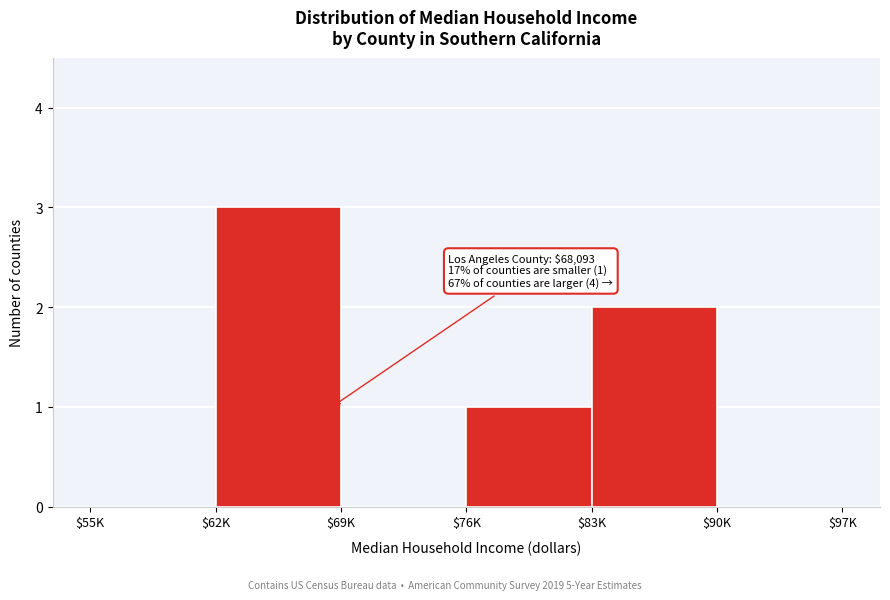

The chart shows a value of 1 at $69K. True or false?

False